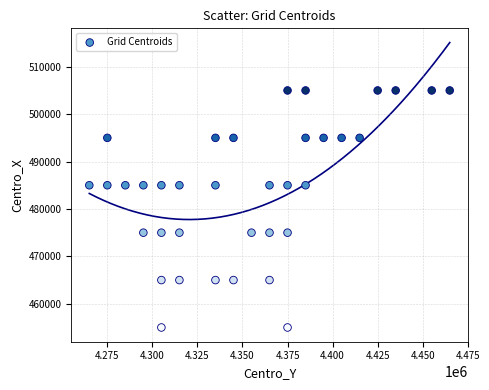

What is the range of Y values (max minus min)?

50000